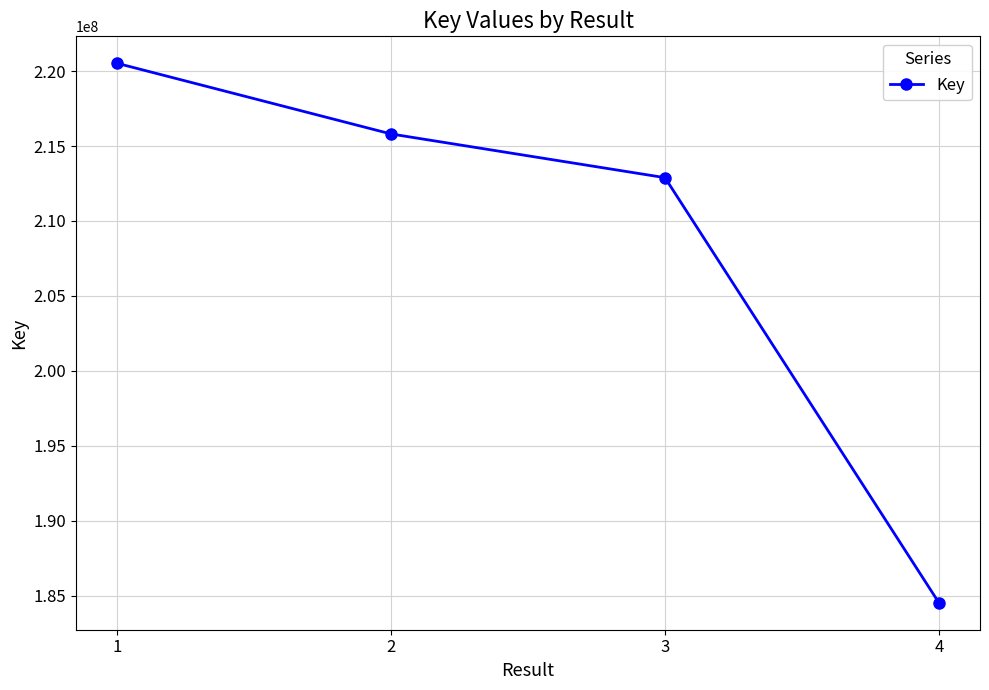

True or false: the data shows 220517093 at 1.

True